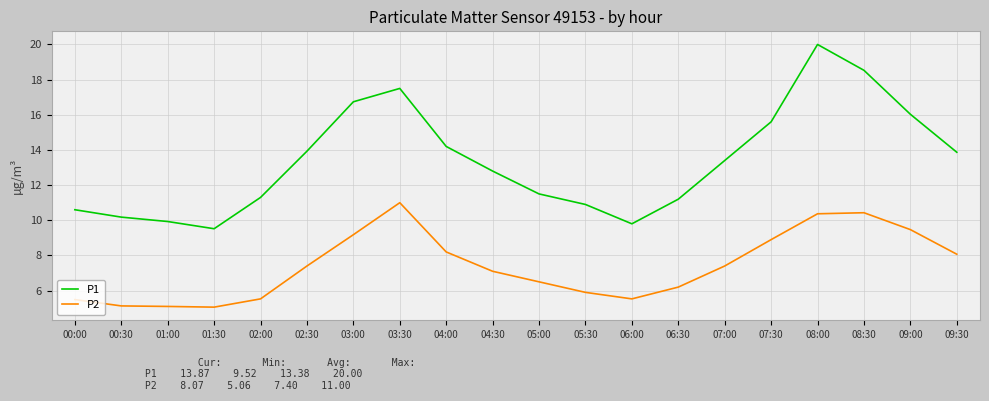

What is the greatest value displayed?

20.0